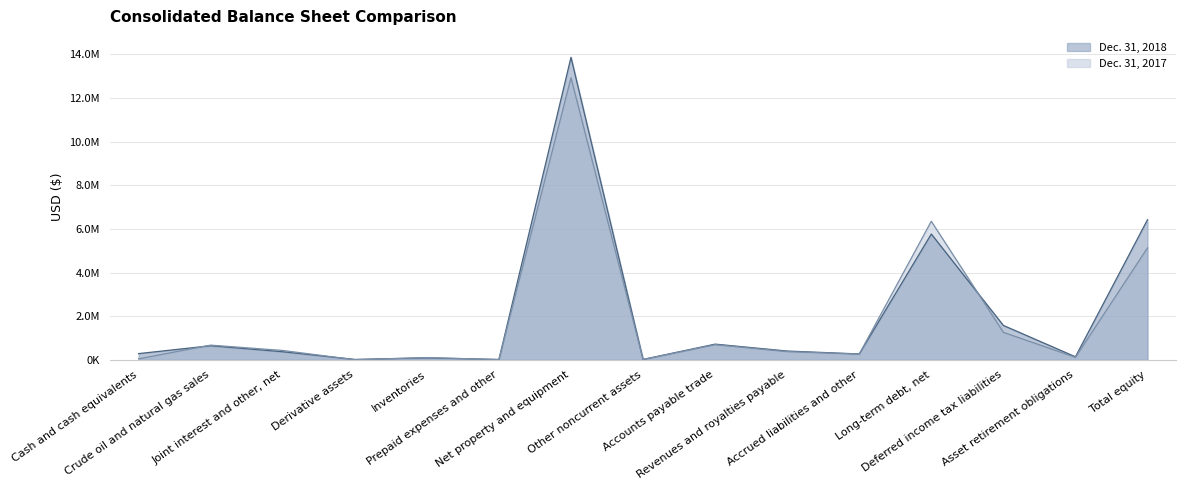

Between which two adjacent categories do Dec. 31, 2018 and Dec. 31, 2017 first intersect?

Cash and cash equivalents and Crude oil and natural gas sales